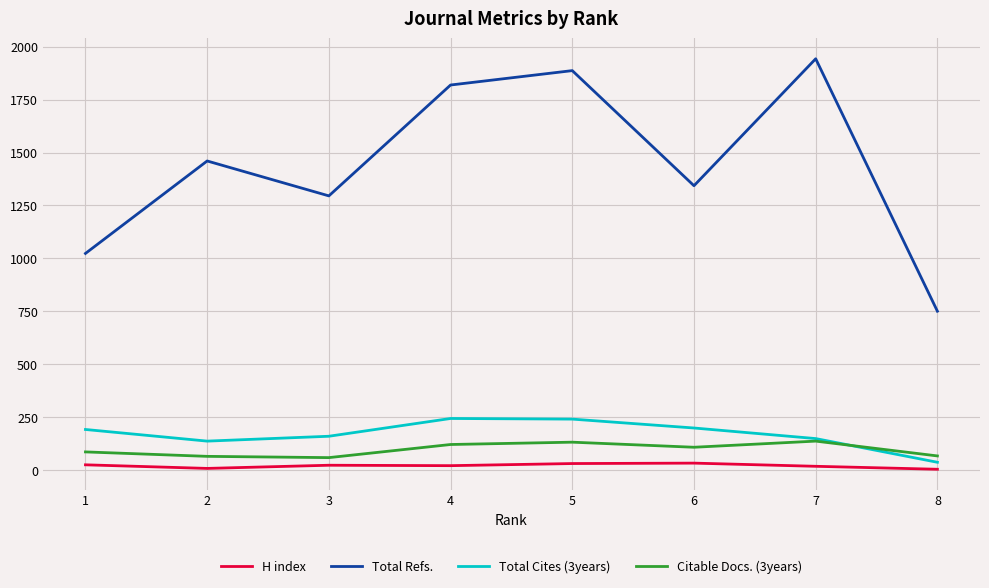

List the series in order of their peak value, lowest first.

H index, Citable Docs. (3years), Total Cites (3years), Total Refs.